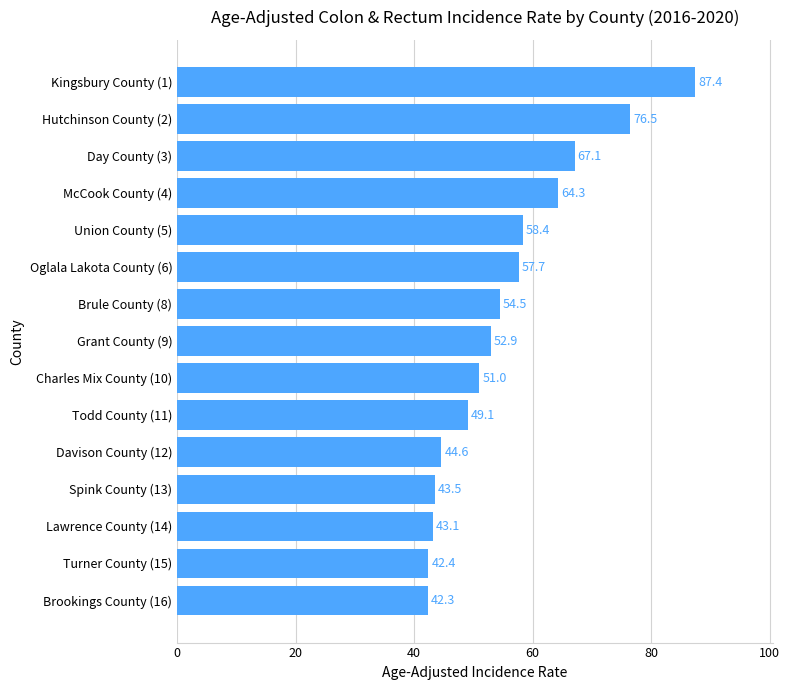

Is it true that the value at Turner County (15) is 15.1?

False